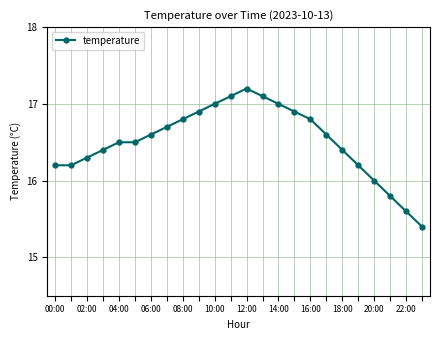

What is the difference between the maximum and second lowest values?

1.6